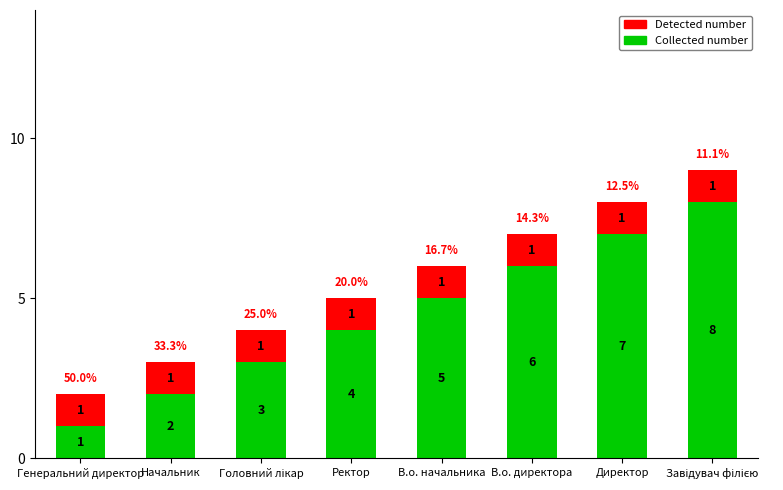

The Collected number series shows 8 at В.о. начальника. True or false?

False